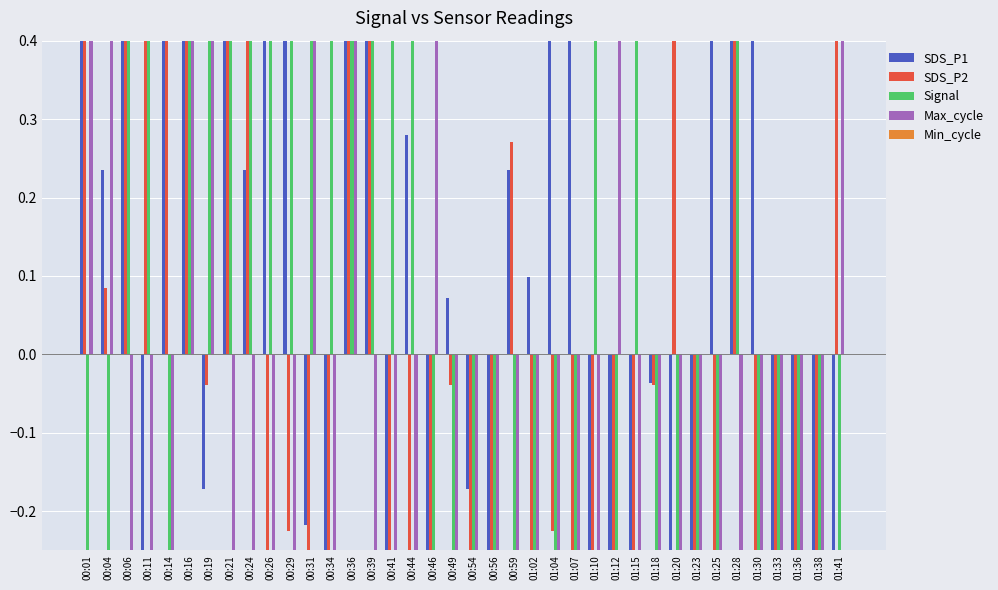

Read the Max_cycle value at 01:07.

-0.6